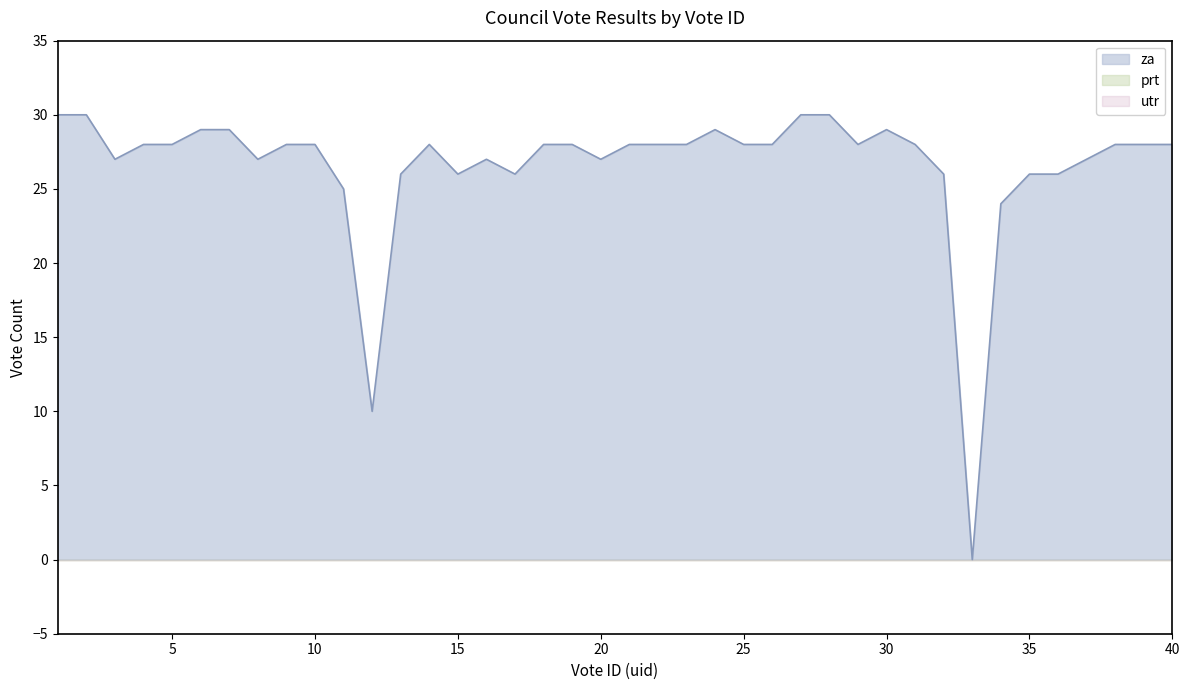

Is the value of prt at 10 greater than the value of za at 22?

No